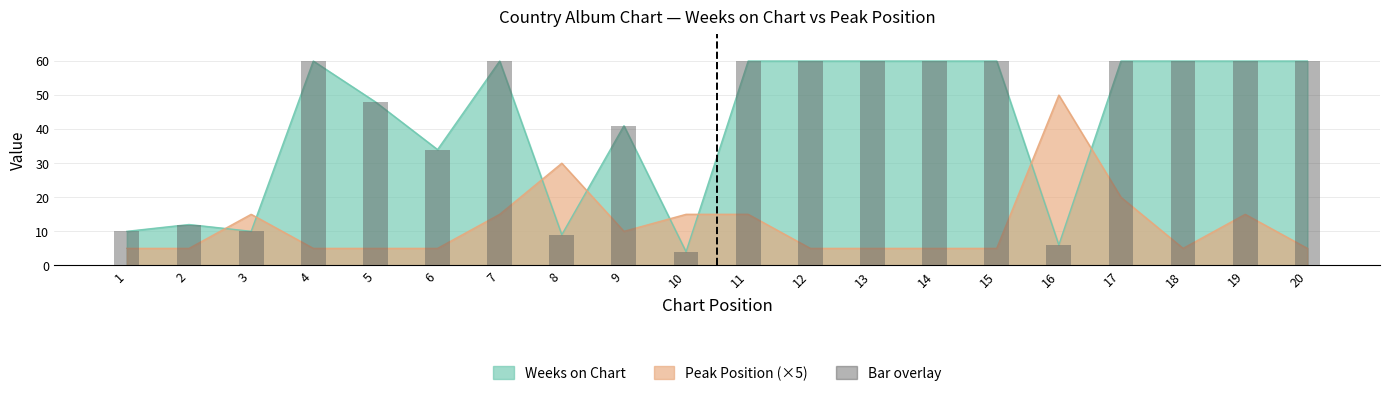

Between 9 and 4, which is larger?

9